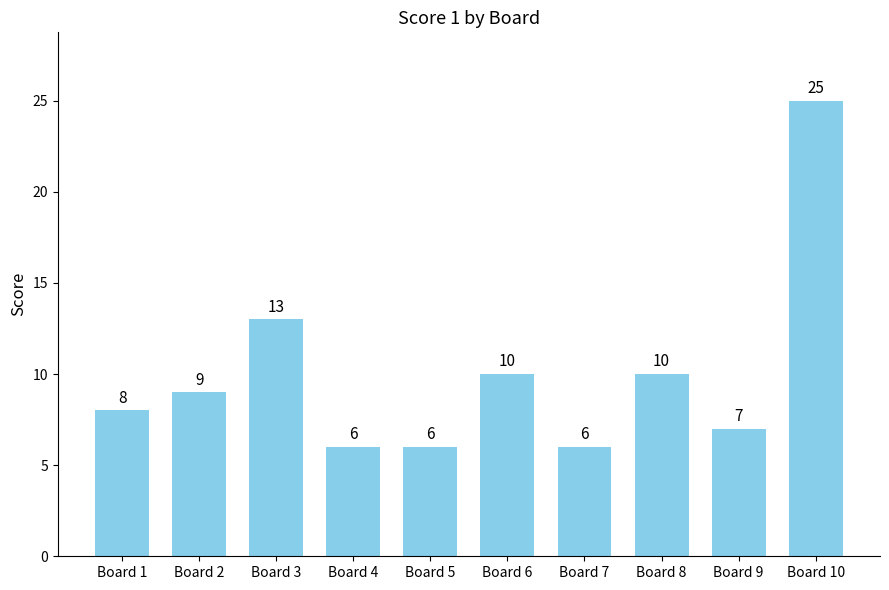

Is it true that the value at Board 1 is 8?

True